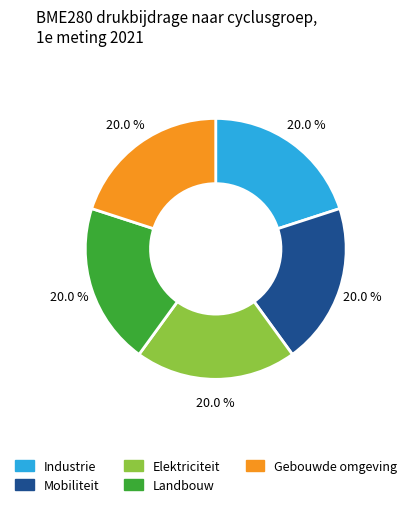

Count the number of slices in the pie.

5